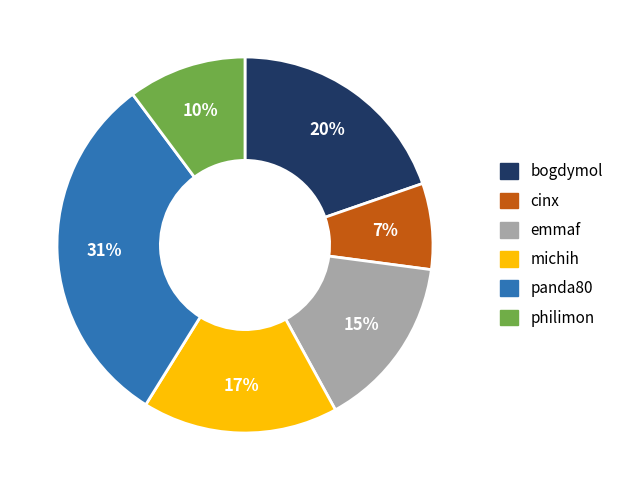

The michih slice represents 27% of the pie. True or false?

False